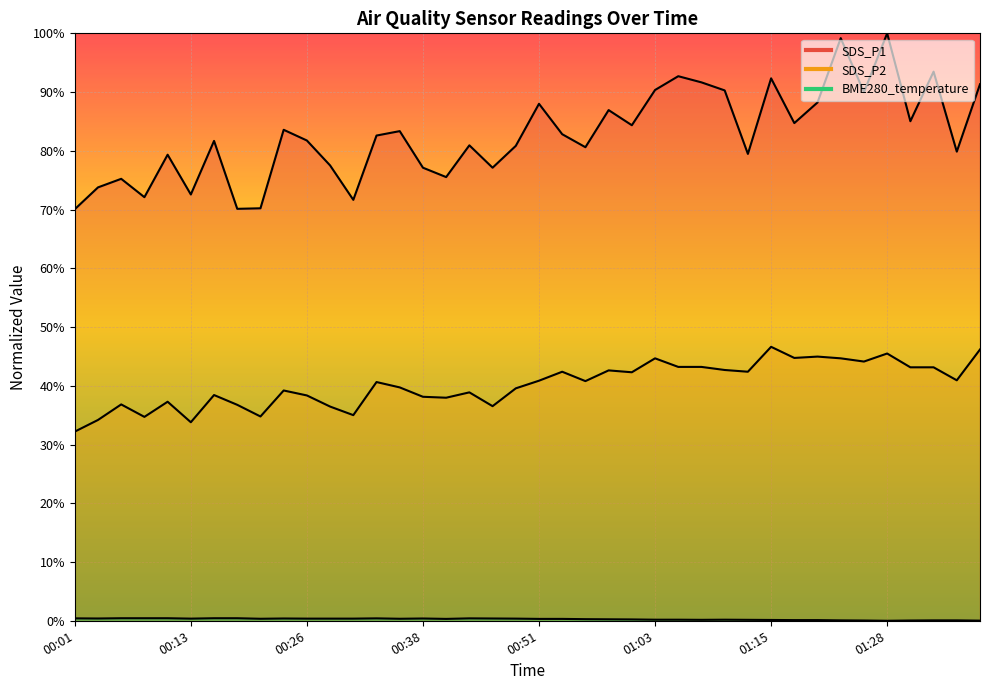

What is the difference between the second highest and minimum values in the SDS_P1 series?

29.1